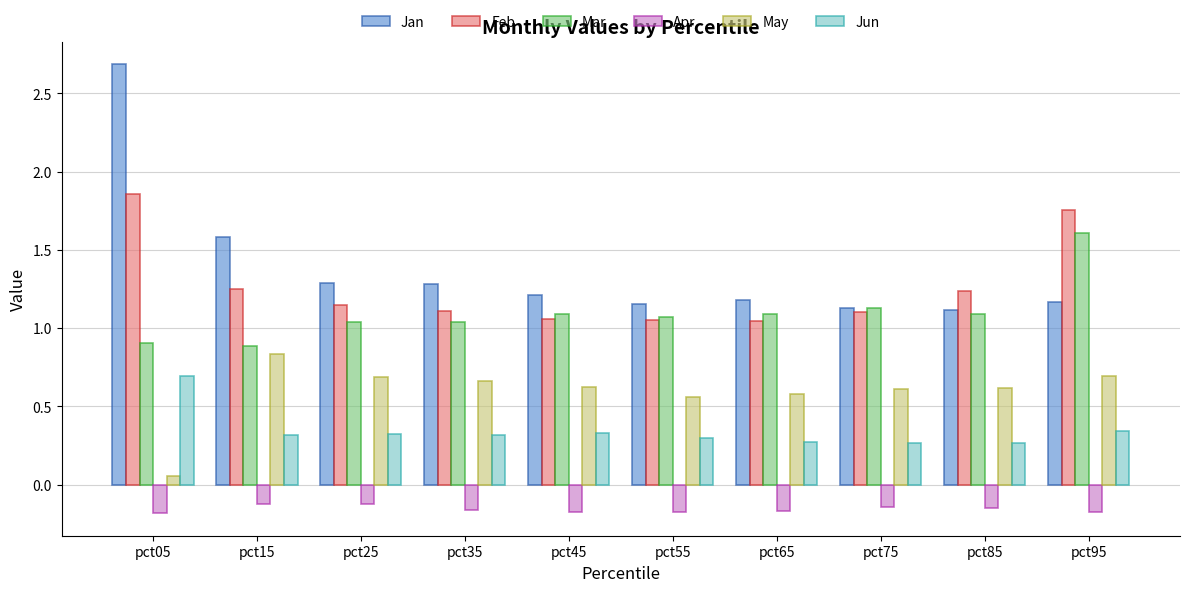

How many bars are there in each group?

6